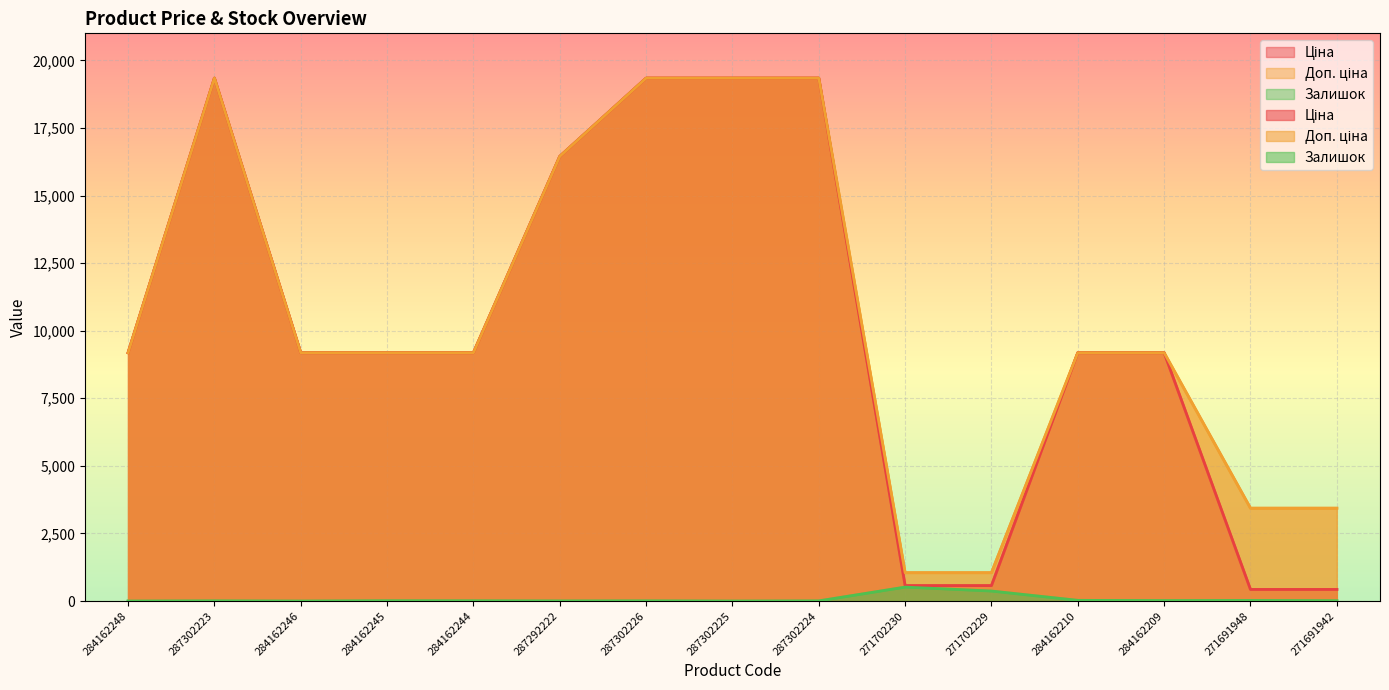

Which category has the lowest value across all series?

284162248